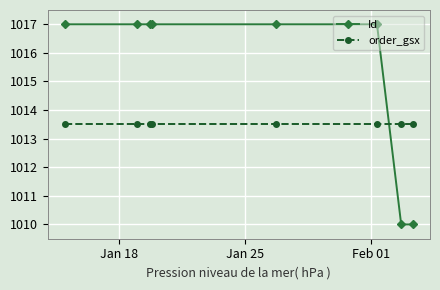

What is the lowest value of the Id series?

1010.0